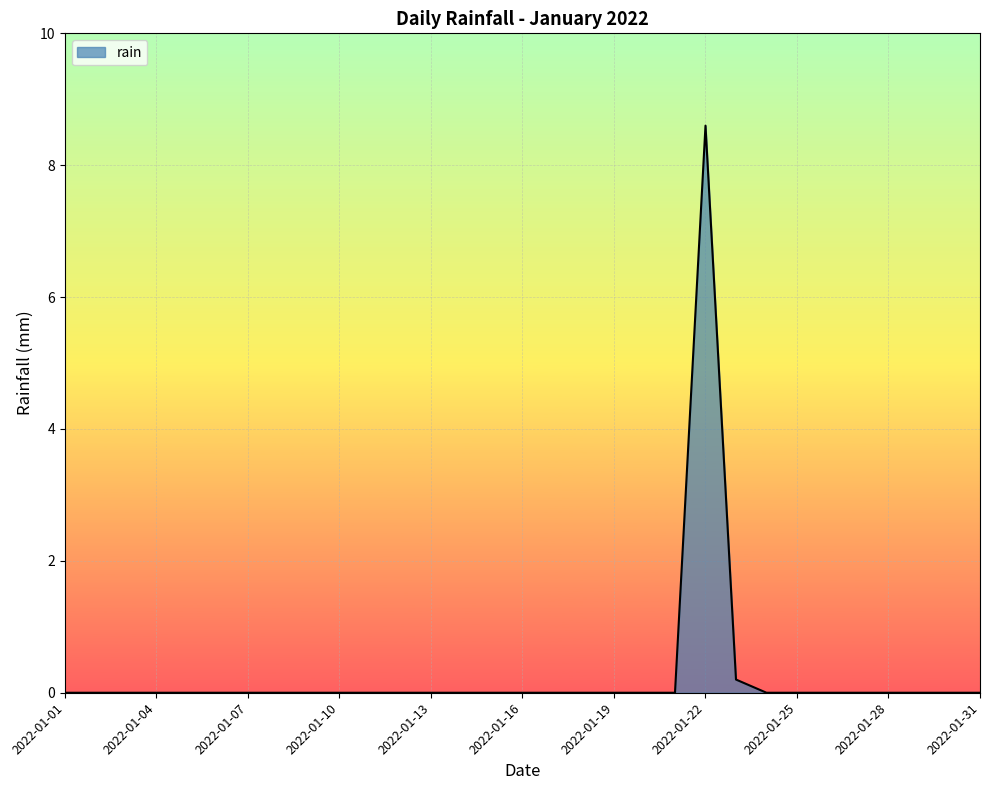

What is the greatest value displayed?

8.6